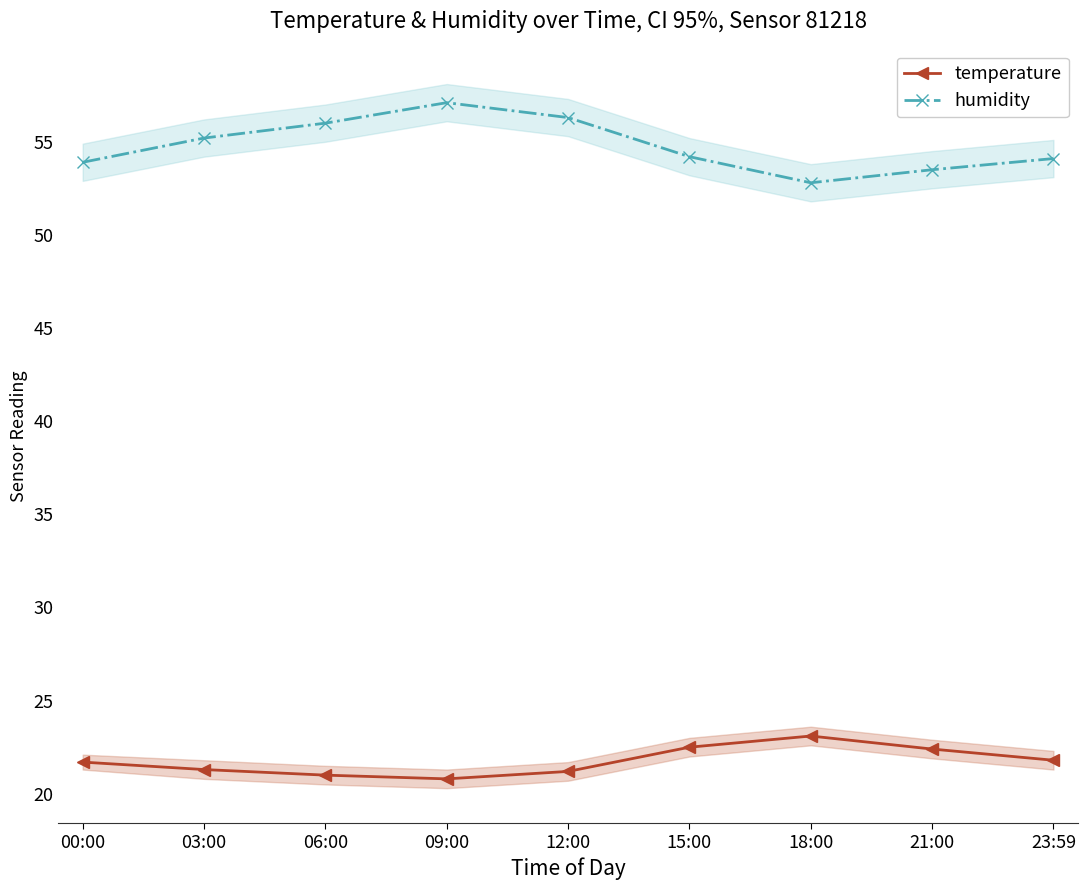

True or false: humidity and temperature intersect in this chart.

False